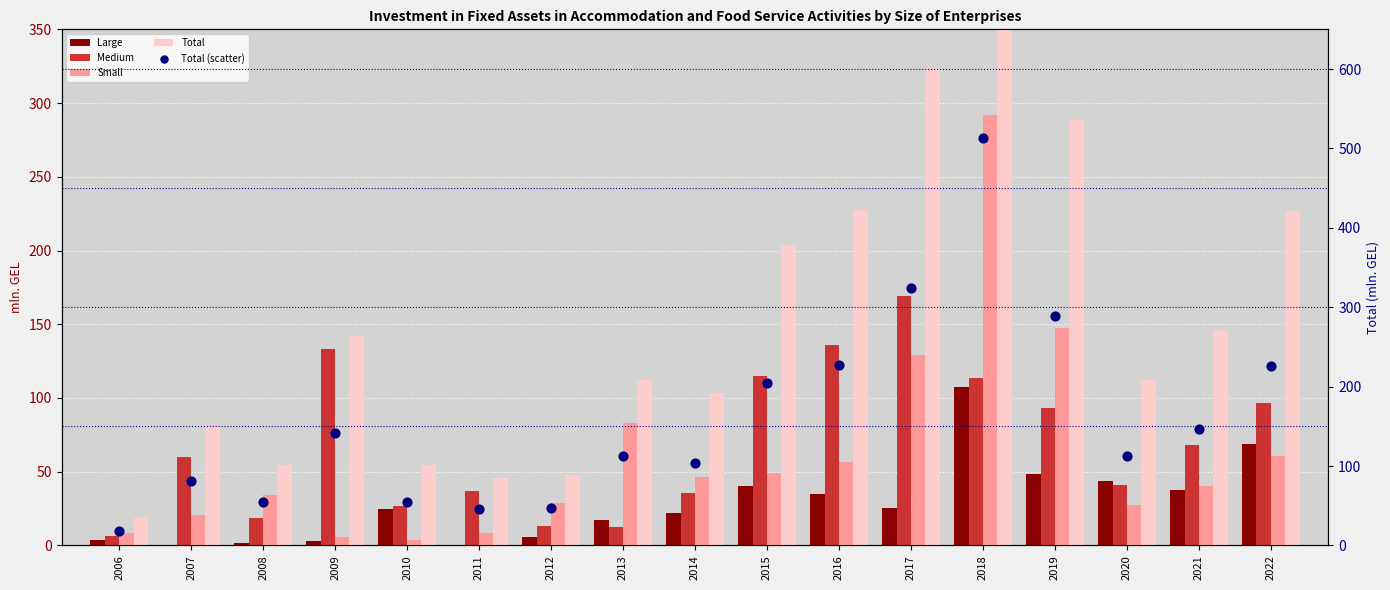

Which series has the largest Y range (max minus min)?

Total